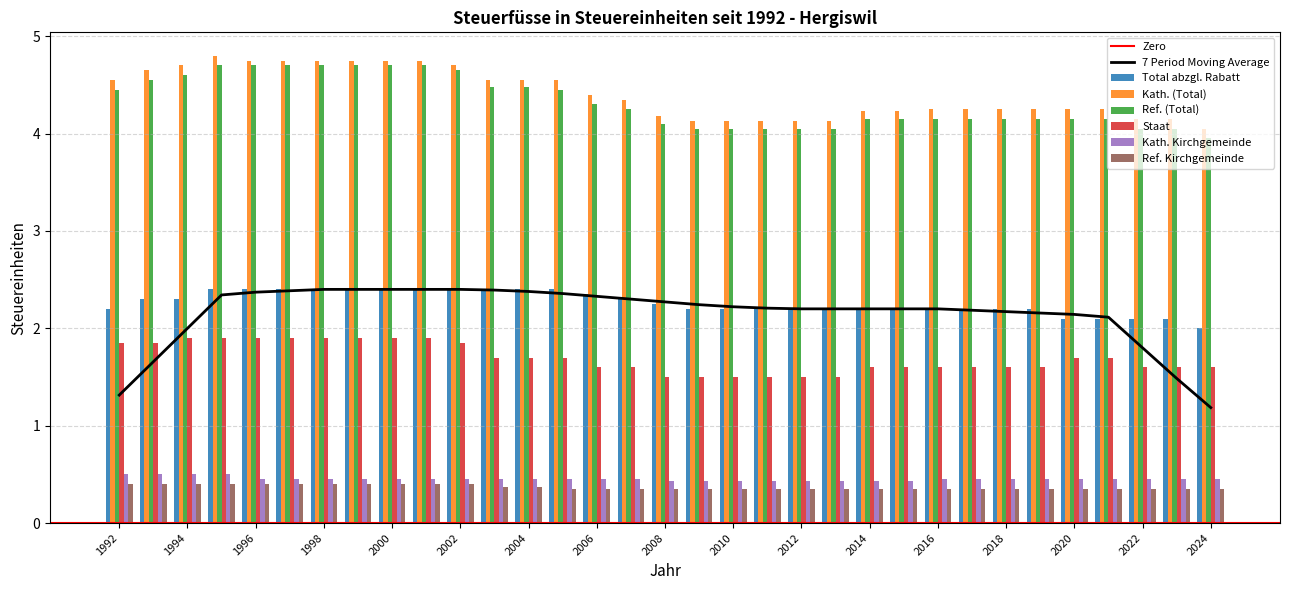

What is the sum of all Total abzgl. Rabatt values?

74.7